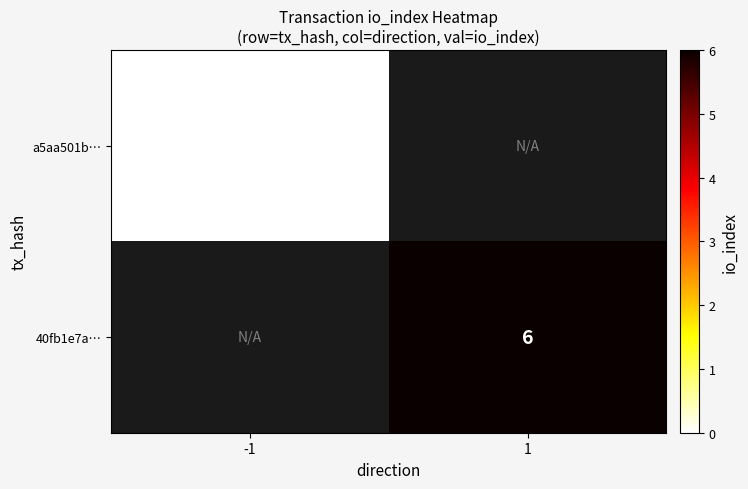

Which label corresponds to the smallest value in the chart?

-1